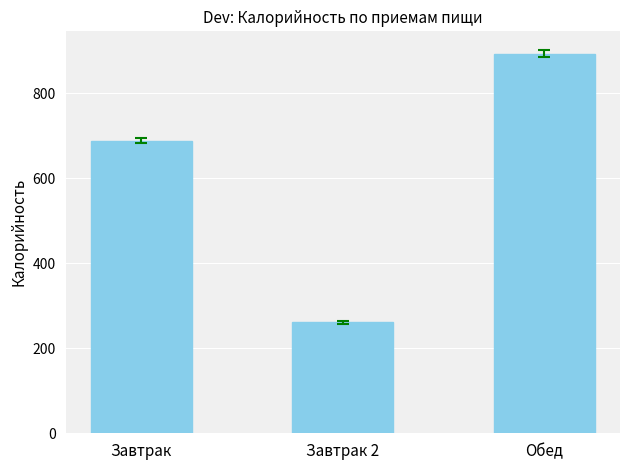

Which category has the lowest value across all series?

Завтрак 2